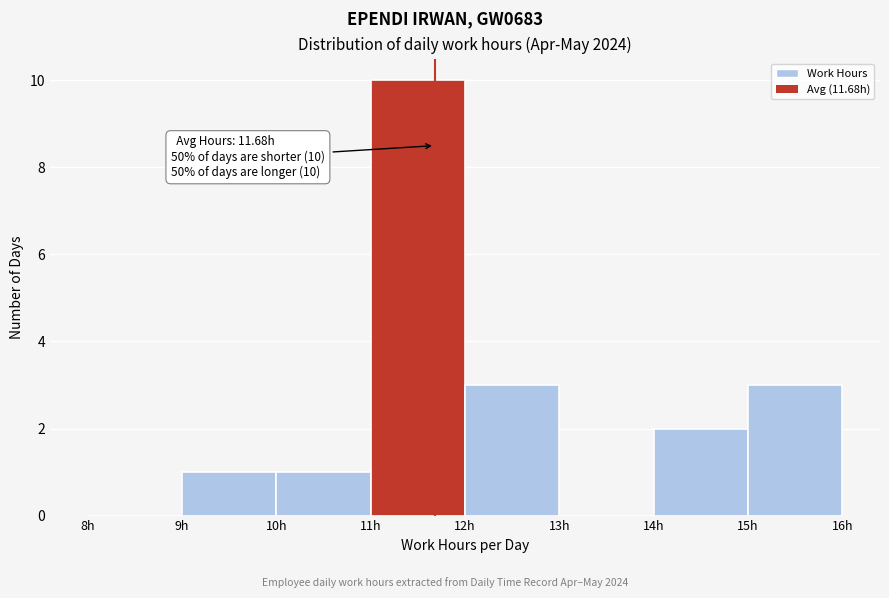

Over which range of the x-axis is the bar tallest?

11 to 12